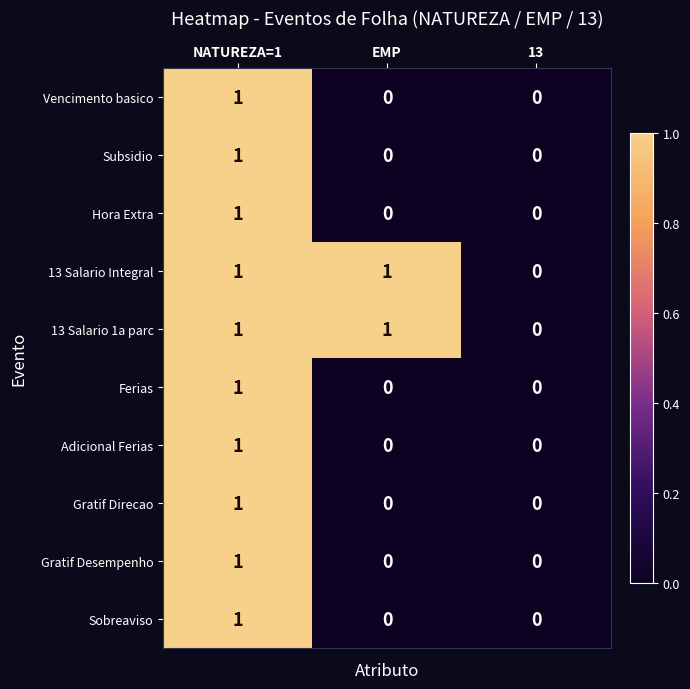

Reading right to left, list all the values displayed in this chart.

Vencimento basico: 13=0	EMP=0	NATUREZA=1=1
Subsidio: 13=0	EMP=0	NATUREZA=1=1
Hora Extra: 13=0	EMP=0	NATUREZA=1=1
13 Salario Integral: 13=0	EMP=1	NATUREZA=1=1
13 Salario 1a parc: 13=0	EMP=1	NATUREZA=1=1
Ferias: 13=0	EMP=0	NATUREZA=1=1
Adicional Ferias: 13=0	EMP=0	NATUREZA=1=1
Gratif Direcao: 13=0	EMP=0	NATUREZA=1=1
Gratif Desempenho: 13=0	EMP=0	NATUREZA=1=1
Sobreaviso: 13=0	EMP=0	NATUREZA=1=1